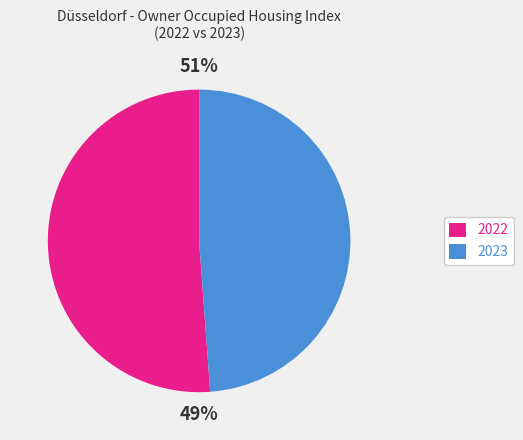

Is it true that 2023 is 49% of the pie?

True